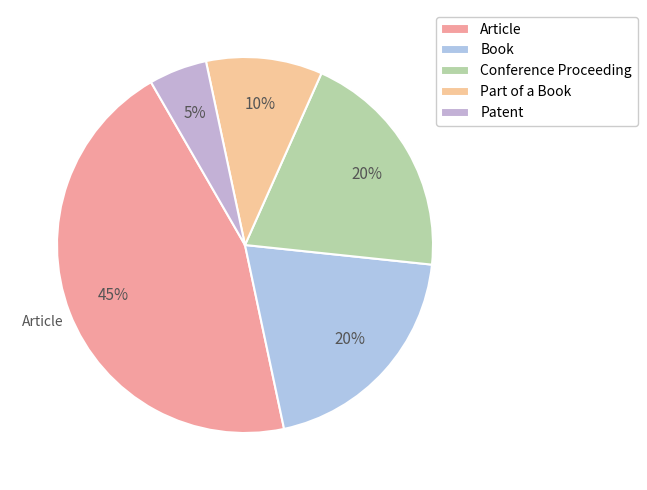

What portion of the pie excludes Article?

55.0%